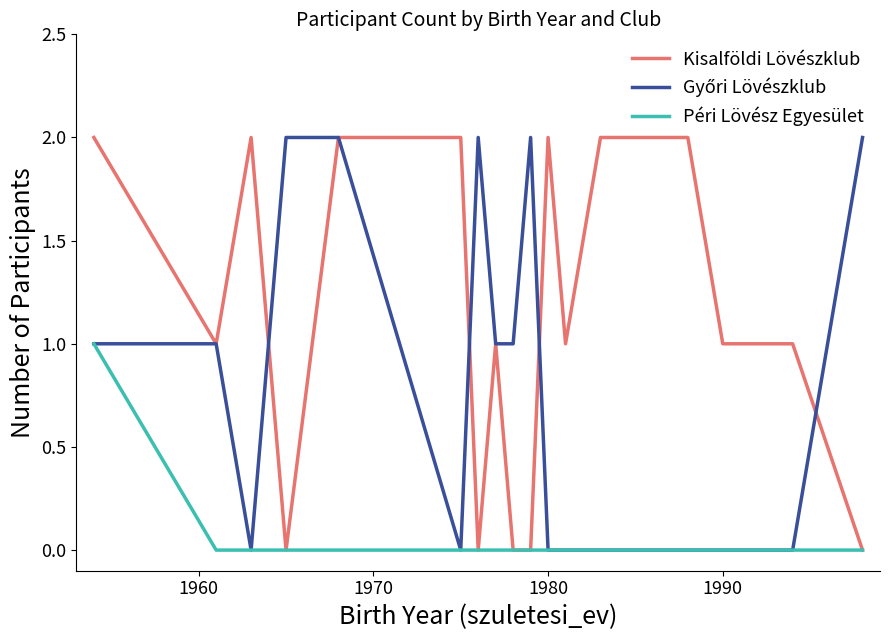

Is this an area chart (filled region under the line)?

No